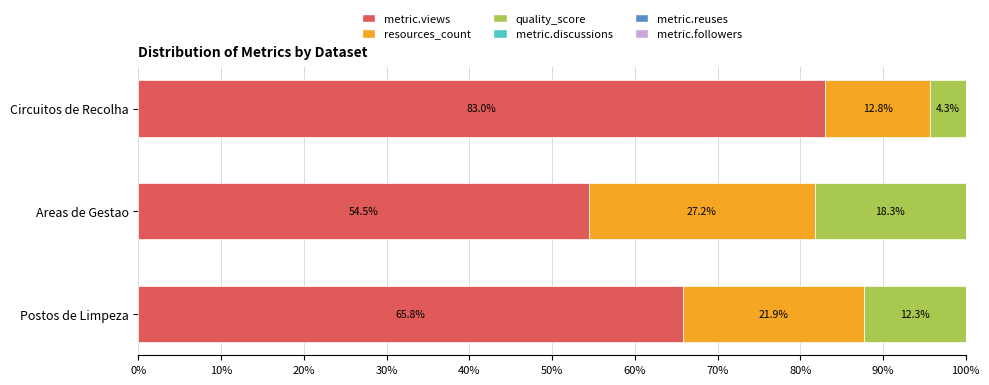

Count the number of data series in this chart.

3